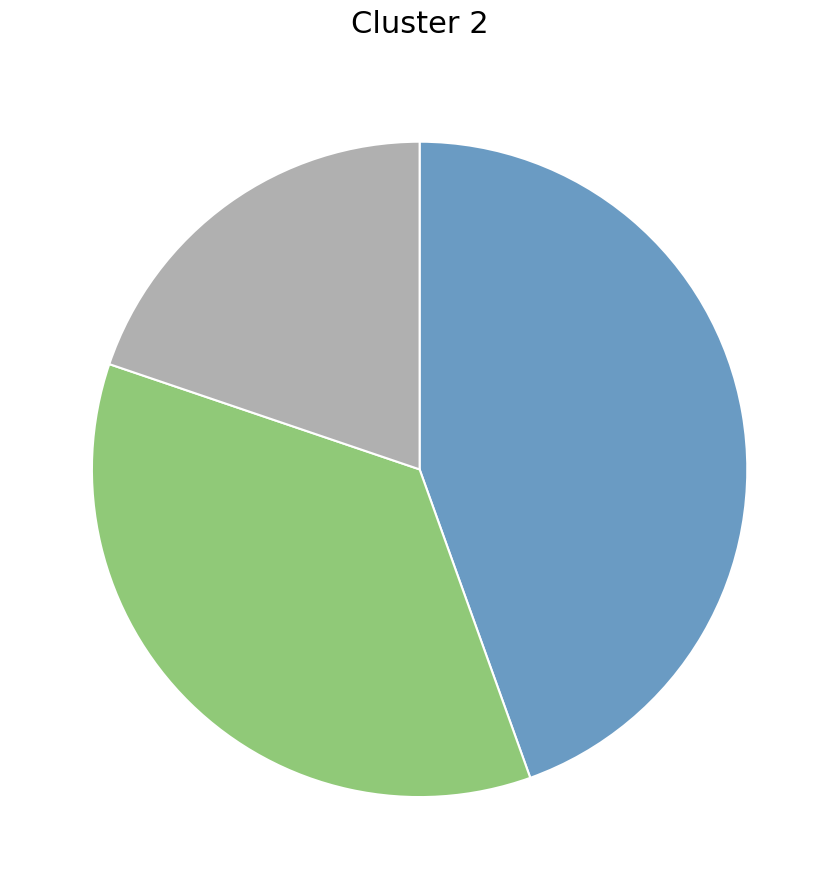

Is there any slice that represents more than half of the pie?

No